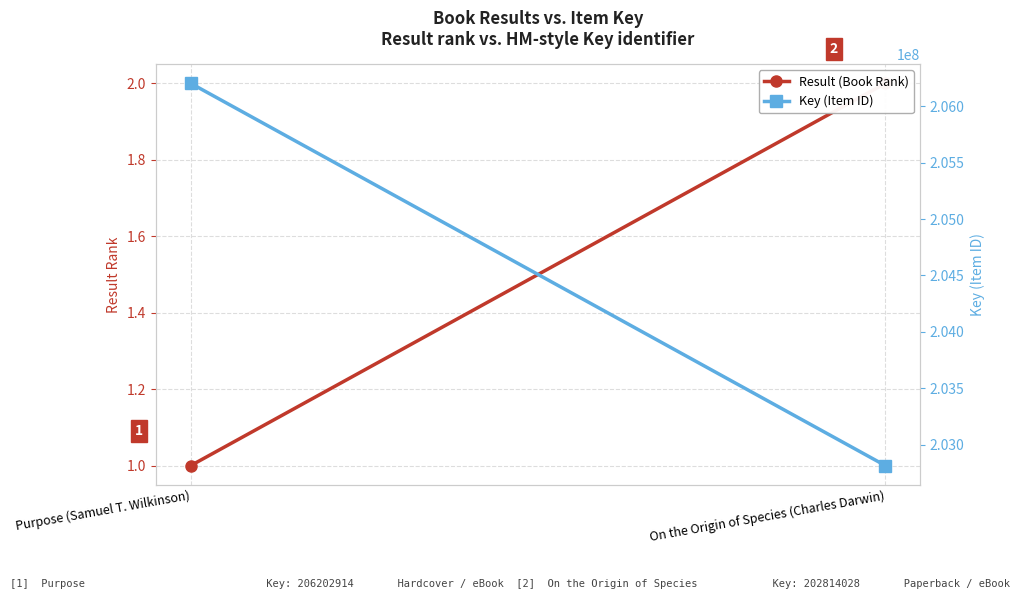

What is the difference between the Result (Book Rank) values at On the Origin of Species (Charles Darwin) and Purpose (Samuel T. Wilkinson)?

1